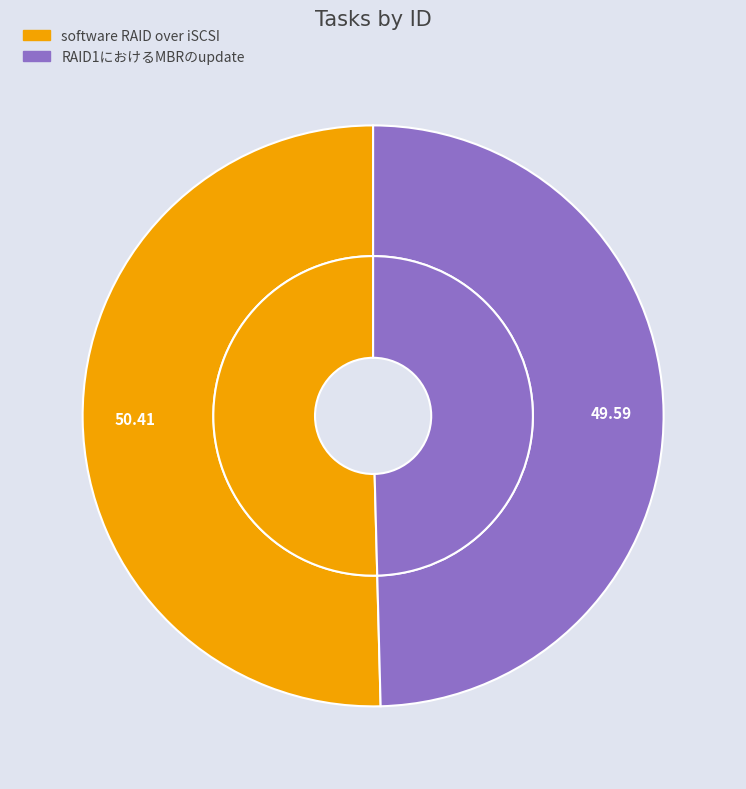

True or false: RAID1におけるMBRのupdate accounts for 59% of the total.

False